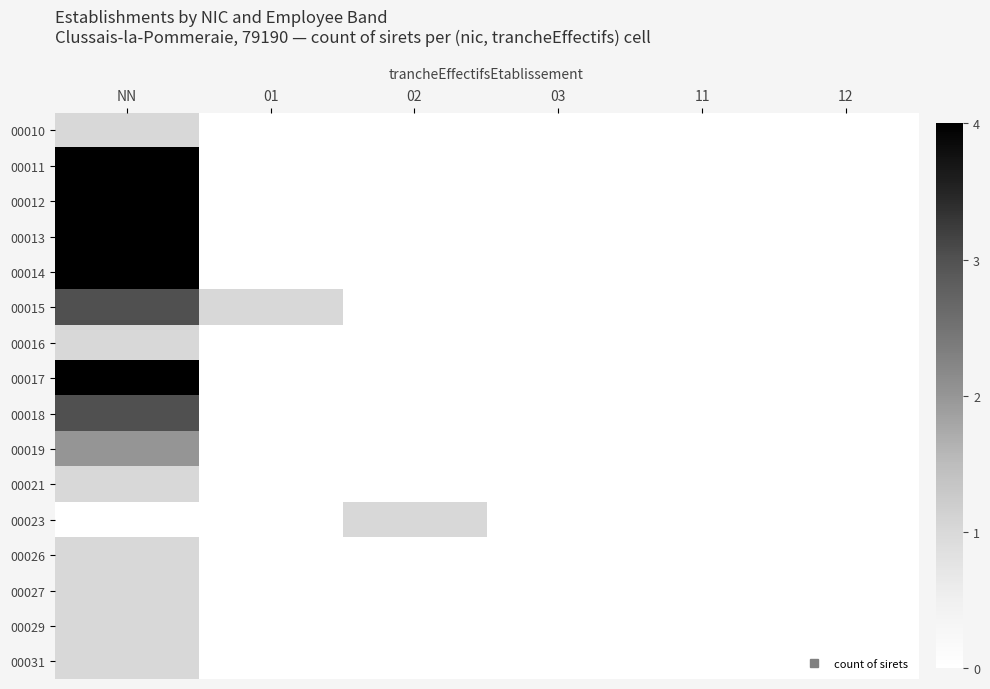

At which category is the sum across all series the highest?

NN